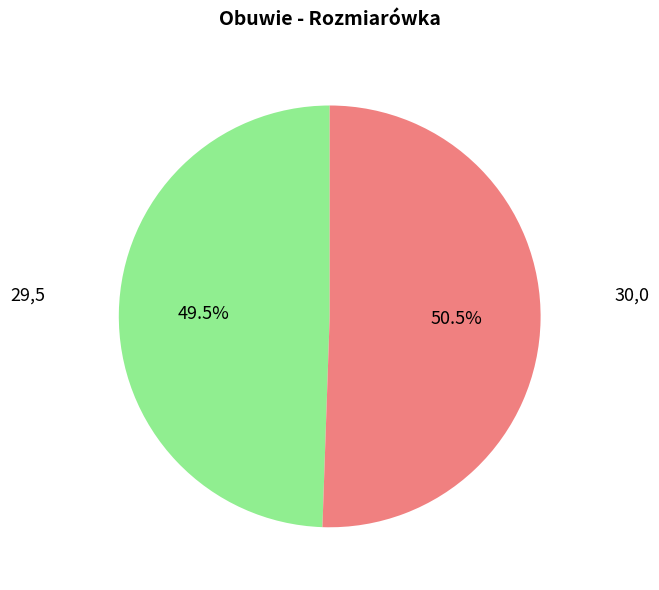

Which category has the biggest portion of the pie?

30,0